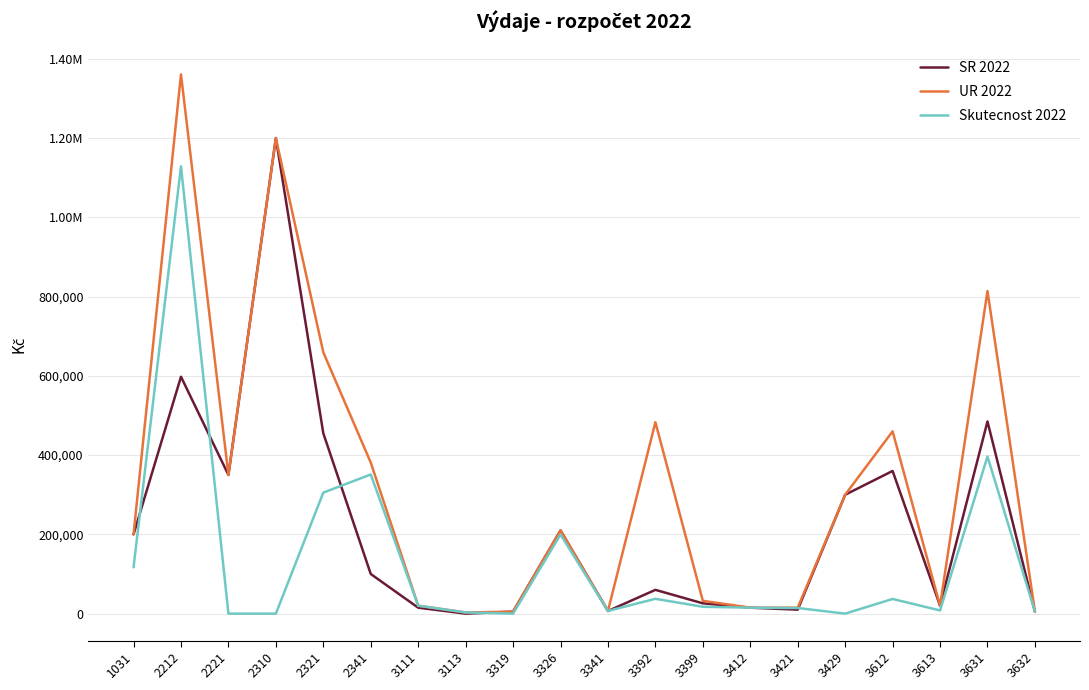

What are all the series names shown in the legend?

SR 2022, UR 2022, Skutecnost 2022